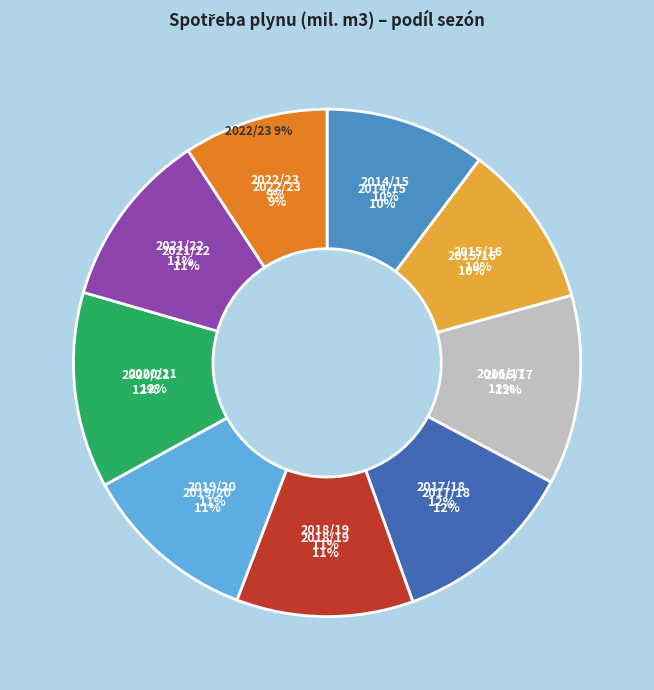

What is the change in value from 2014/15 to 2017/18?

+764.1